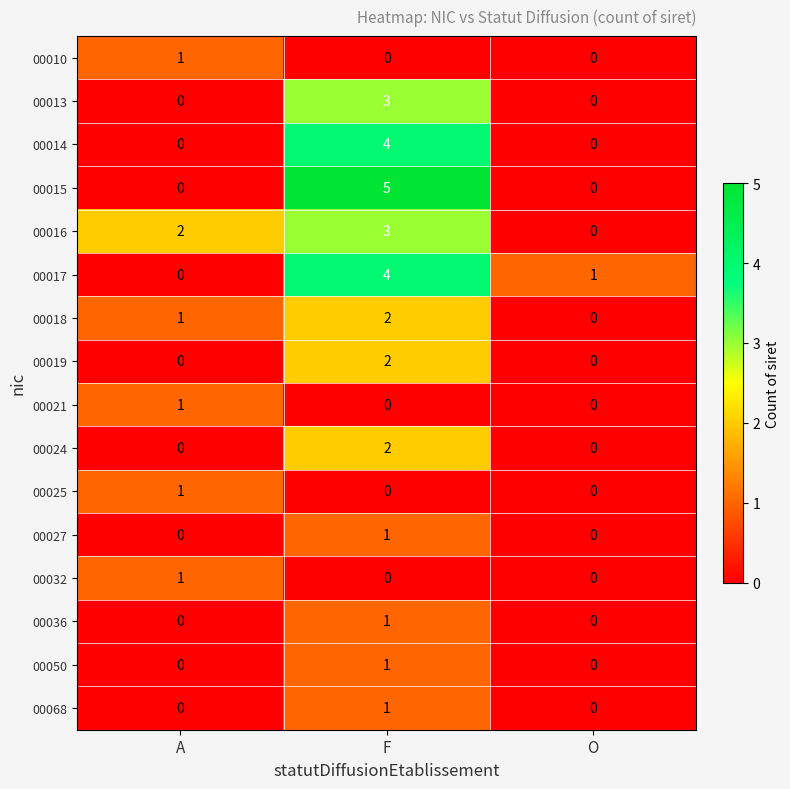

Where is 00017 nearest to the value 2?

O